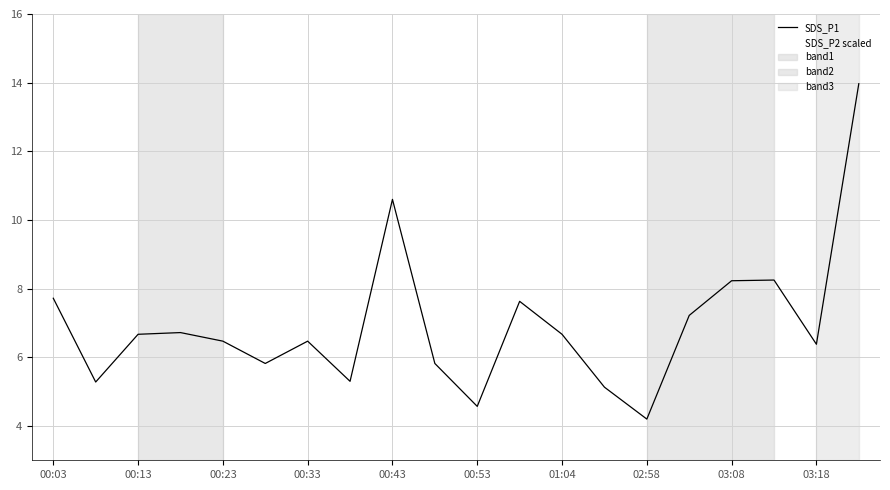

Reading right to left, what are all the values shown in this chart?

SDS_P1: 14.0	6.4	8.2	8.2	7.2	4.2	5.1	6.7	7.6	4.6	5.8	10.6	5.3	6.5	5.8	6.5	6.7	6.7	5.3	7.7
SDS_P2 scaled: 26.0	14.1	13.2	13.7	15.8	11.5	11.7	11.5	12.1	11.4	12.1	13.0	11.0	11.0	12.7	12.8	9.6	12.1	11.5	11.5